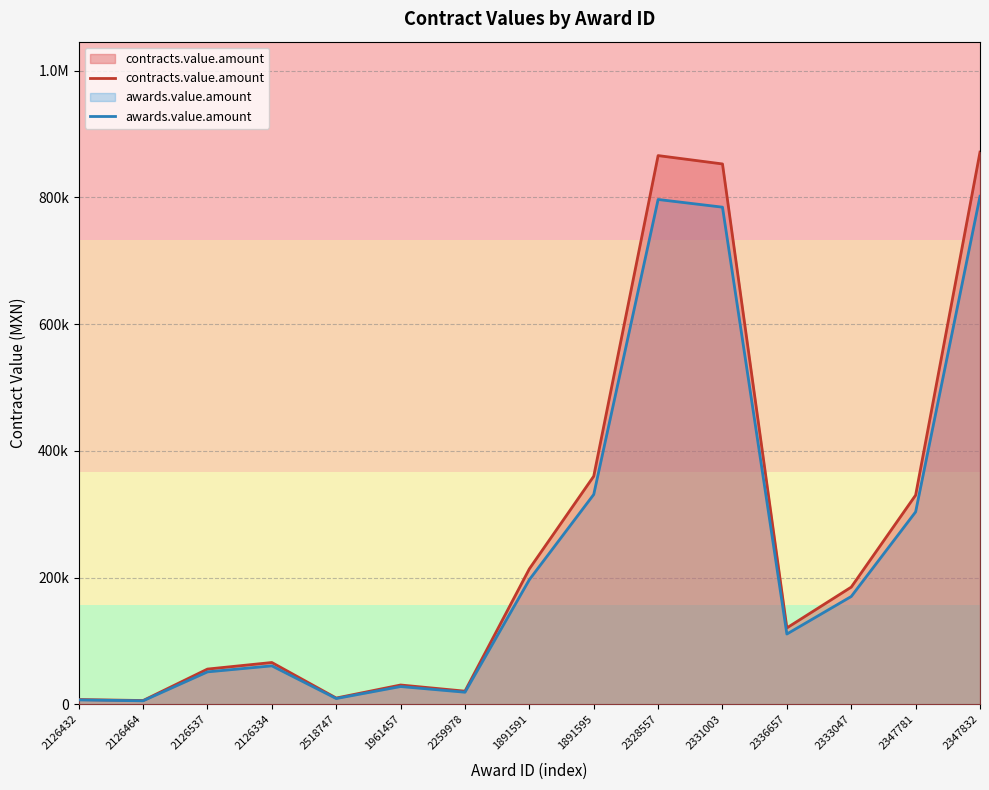

True or false: contracts.value.amount and awards.value.amount intersect in this chart.

False